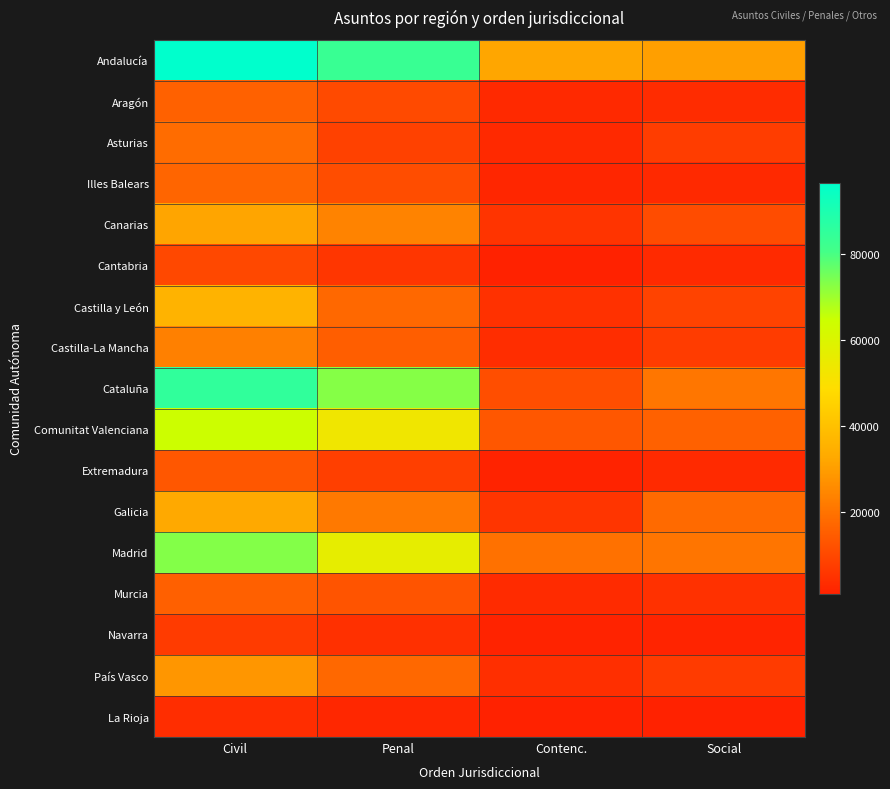

Reading left to right, extract all data points from this chart.

Andalucía: Civil=96659	Penal=83283	Contenc.=31966	Social=30237
Aragón: Civil=15690	Penal=10473	Contenc.=2650	Social=3432
Asturias: Civil=18249	Penal=8468	Contenc.=2502	Social=7233
Illes Balears: Civil=16673	Penal=10936	Contenc.=1944	Social=2836
Canarias: Civil=31784	Penal=23681	Contenc.=5300	Social=10817
Cantabria: Civil=9823	Penal=5687	Contenc.=983	Social=2917
Castilla y León: Civil=35732	Penal=17308	Contenc.=4723	Social=8854
Castilla-La Mancha: Civil=23046	Penal=15112	Contenc.=3802	Social=7074
Cataluña: Civil=85199	Penal=72979	Contenc.=11357	Social=20707
Comunitat Valenciana: Civil=64597	Penal=53360	Contenc.=13509	Social=15714
Extremadura: Civil=13363	Penal=7794	Contenc.=1355	Social=2904
Galicia: Civil=32728	Penal=21334	Contenc.=5611	Social=18026
Madrid: Civil=73155	Penal=56556	Contenc.=19623	Social=20288
Murcia: Civil=15485	Penal=12653	Contenc.=3215	Social=4553
Navarra: Civil=6891	Penal=4343	Contenc.=1193	Social=1384
País Vasco: Civil=28208	Penal=17421	Contenc.=4118	Social=6974
La Rioja: Civil=3495	Penal=2191	Contenc.=815	Social=1011